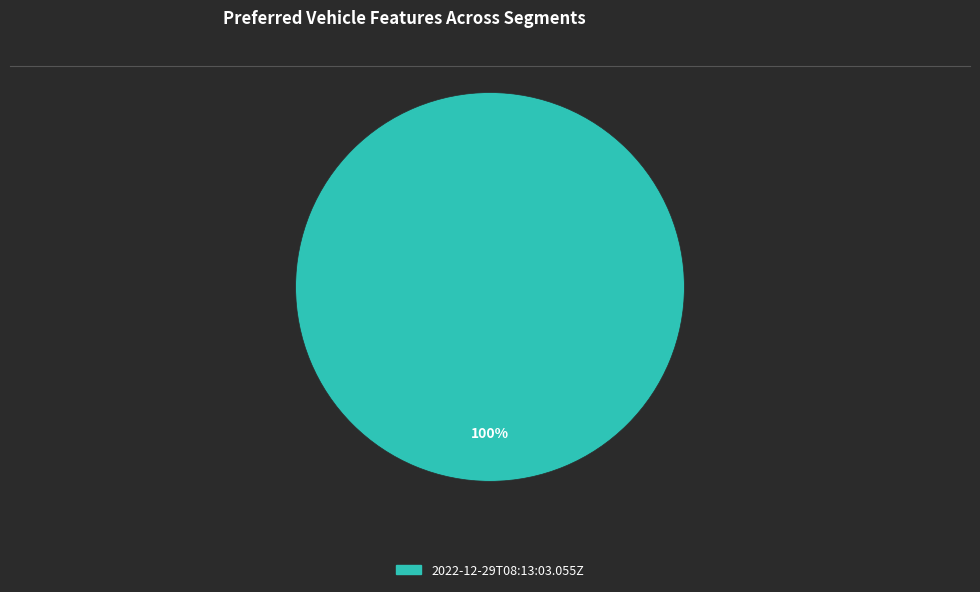

Does any single category account for the majority?

Yes